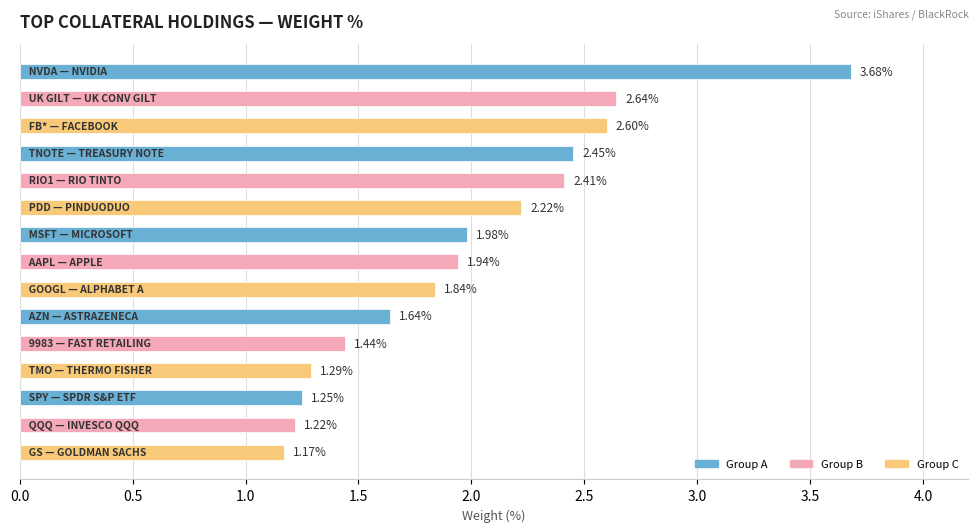

What is the sum of all values?

29.8